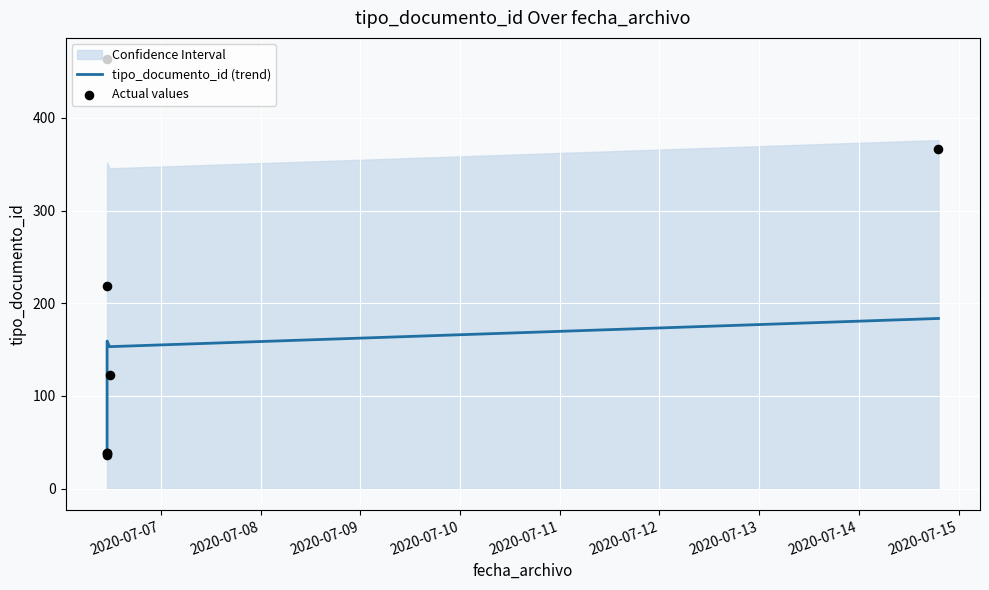

At how many categories does at least one series exceed 425?

1